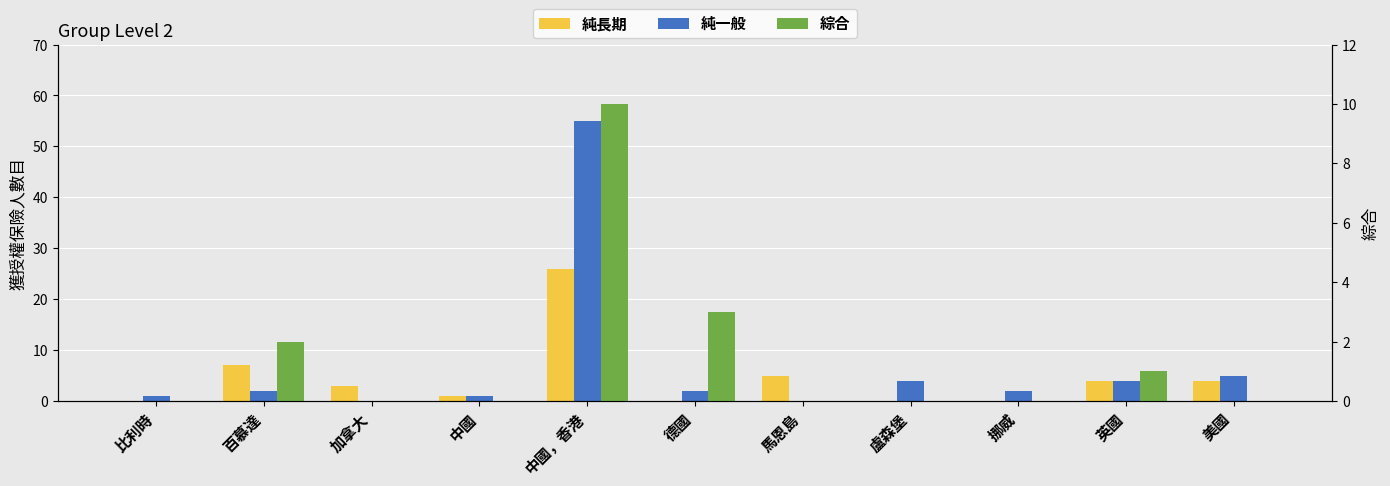

Count the number of categories in the chart.

11